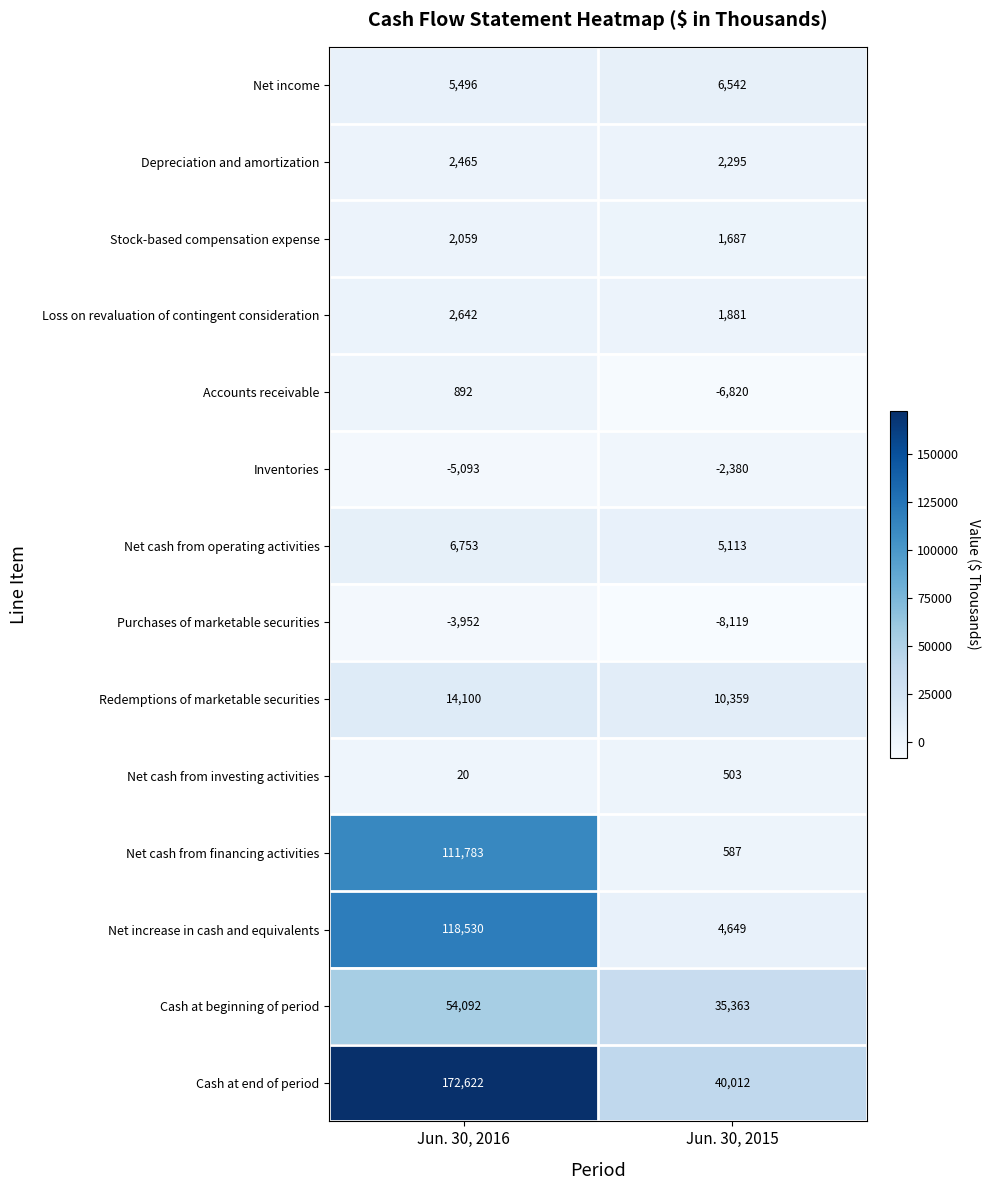

The value of Net cash from financing activities at Jun. 30, 2015 is 587. True or false?

True